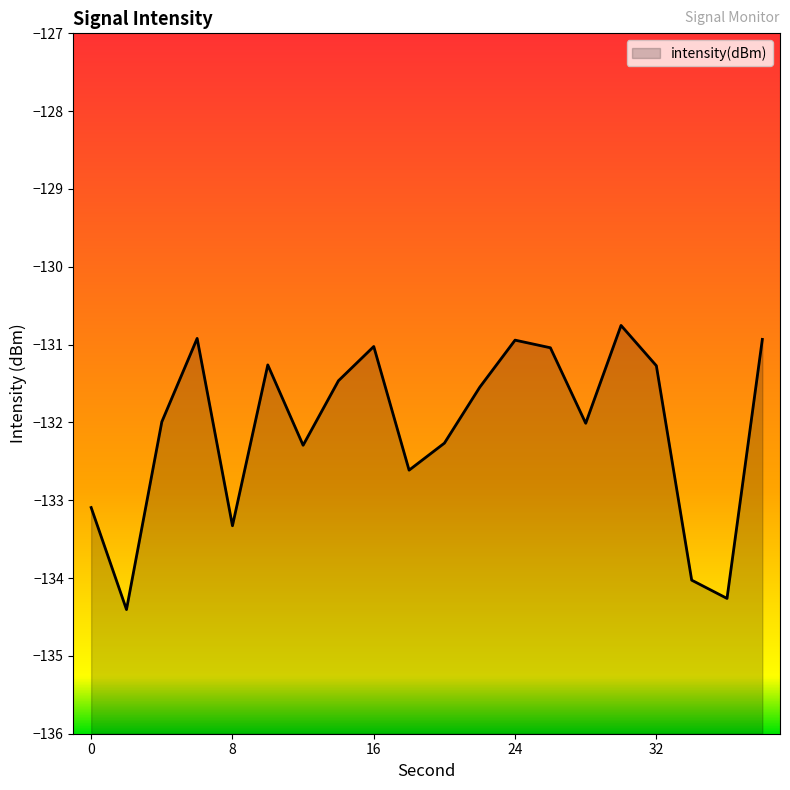

At which category does the chart reach its minimum across all series?

2